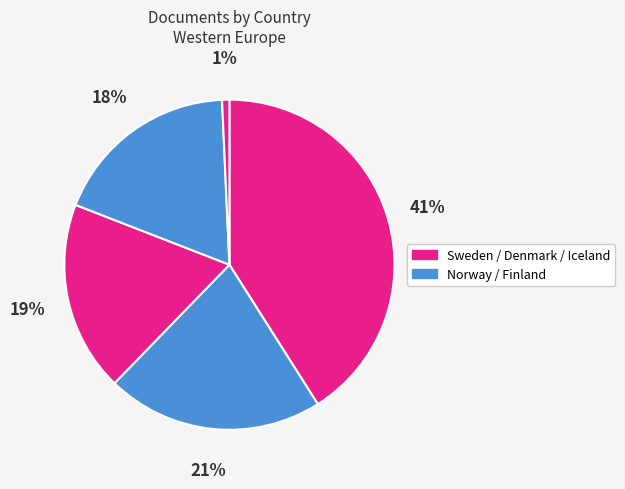

Count the number of slices in the pie.

5